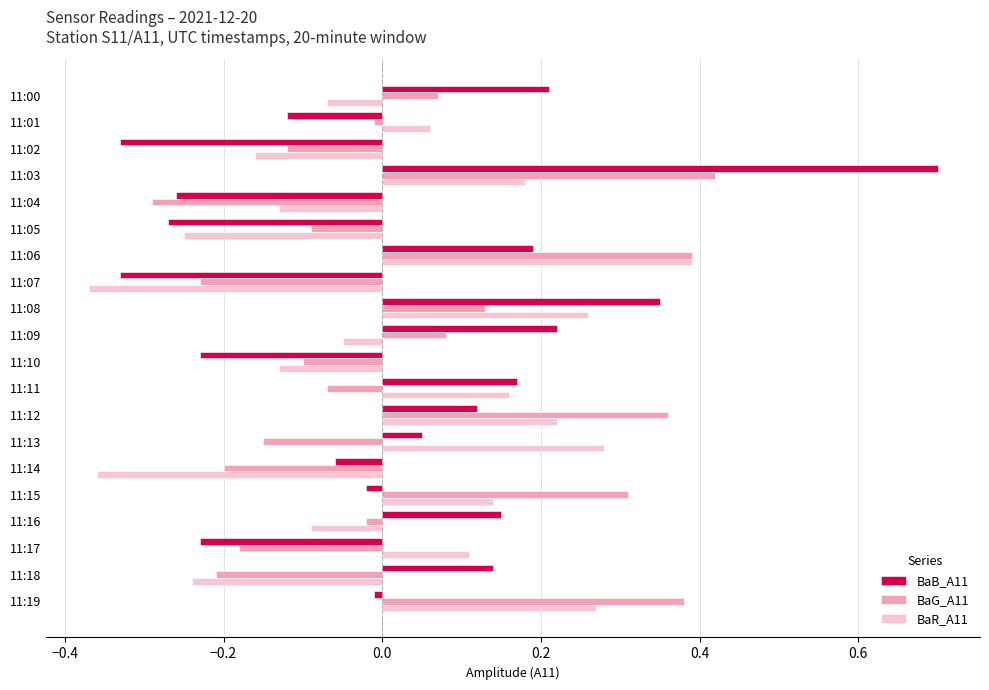

What are all the series names shown in the legend?

BaB_A11, BaG_A11, BaR_A11